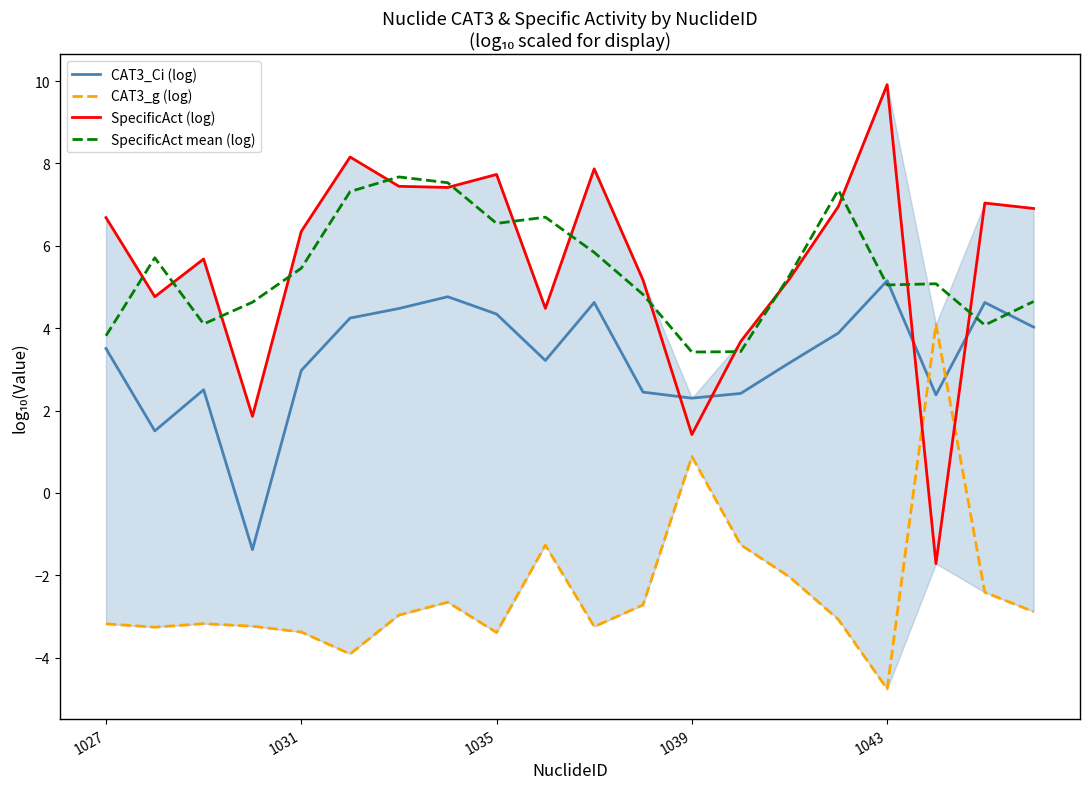

Rank the series by their maximum value, from highest to lowest.

SpecificAct (log), SpecificAct mean (log), CAT3_Ci (log), CAT3_g (log)